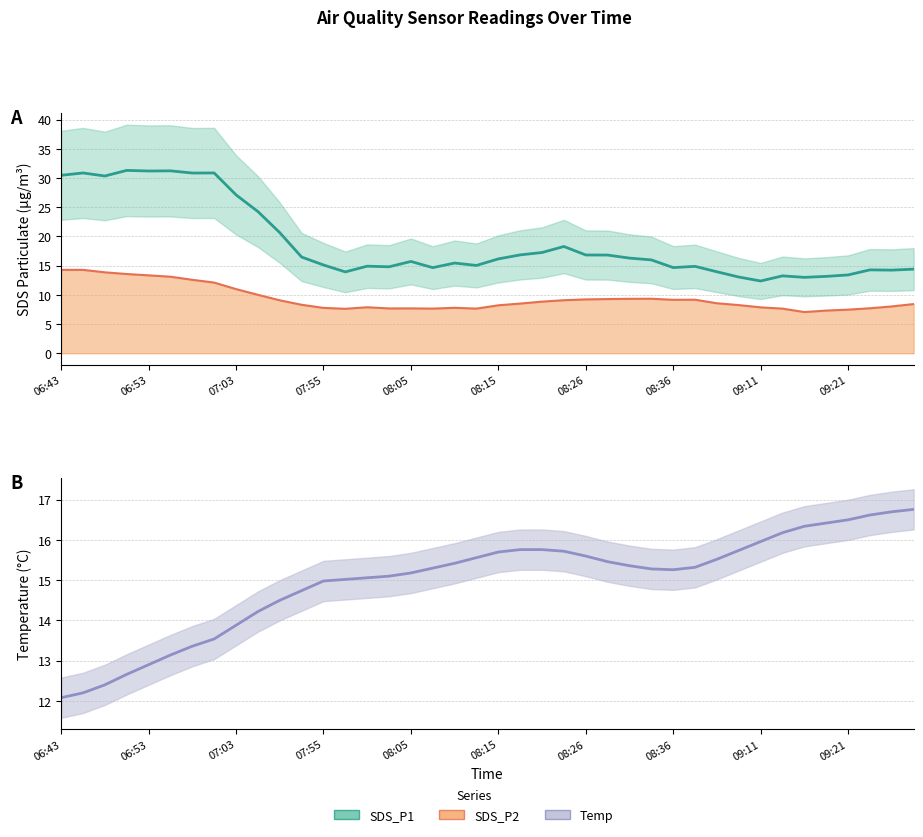

What is the spread (max minus min) of values at 08:20?

8.8